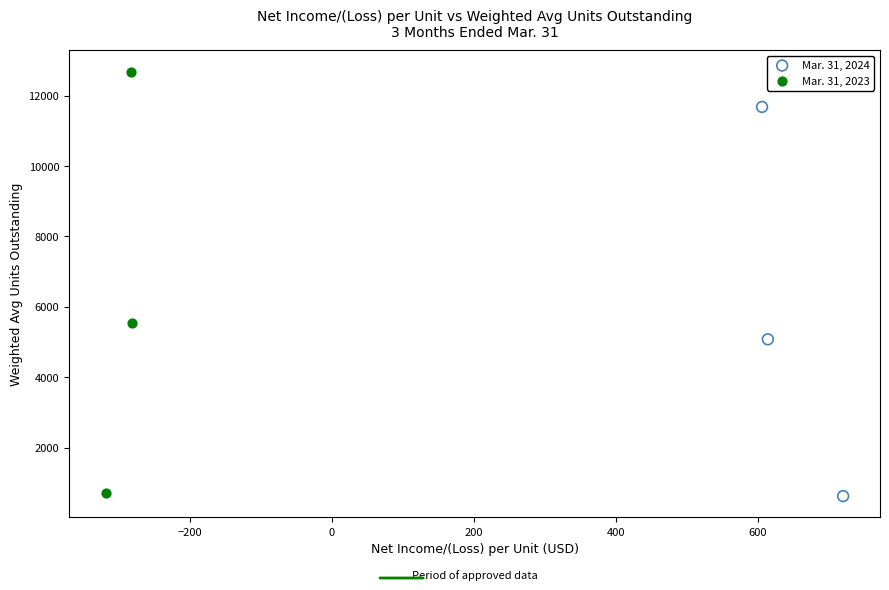

Which series has the largest Y range (max minus min)?

Mar. 31, 2023